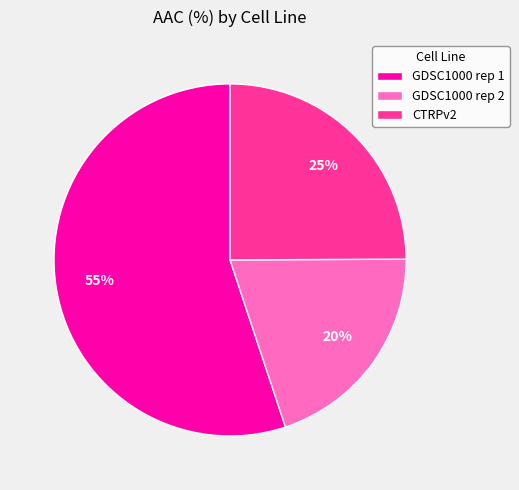

To the nearest percent, what is the difference between the largest and smallest slice percentages?

35%